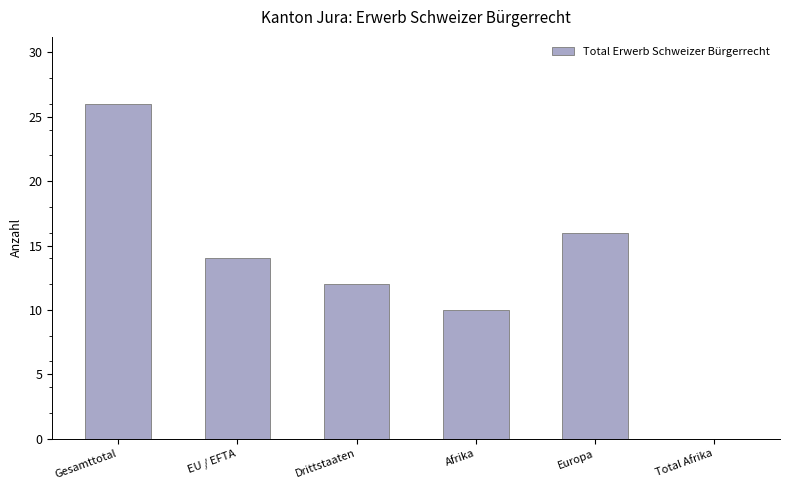

The value at Gesamttotal is 26. True or false?

True